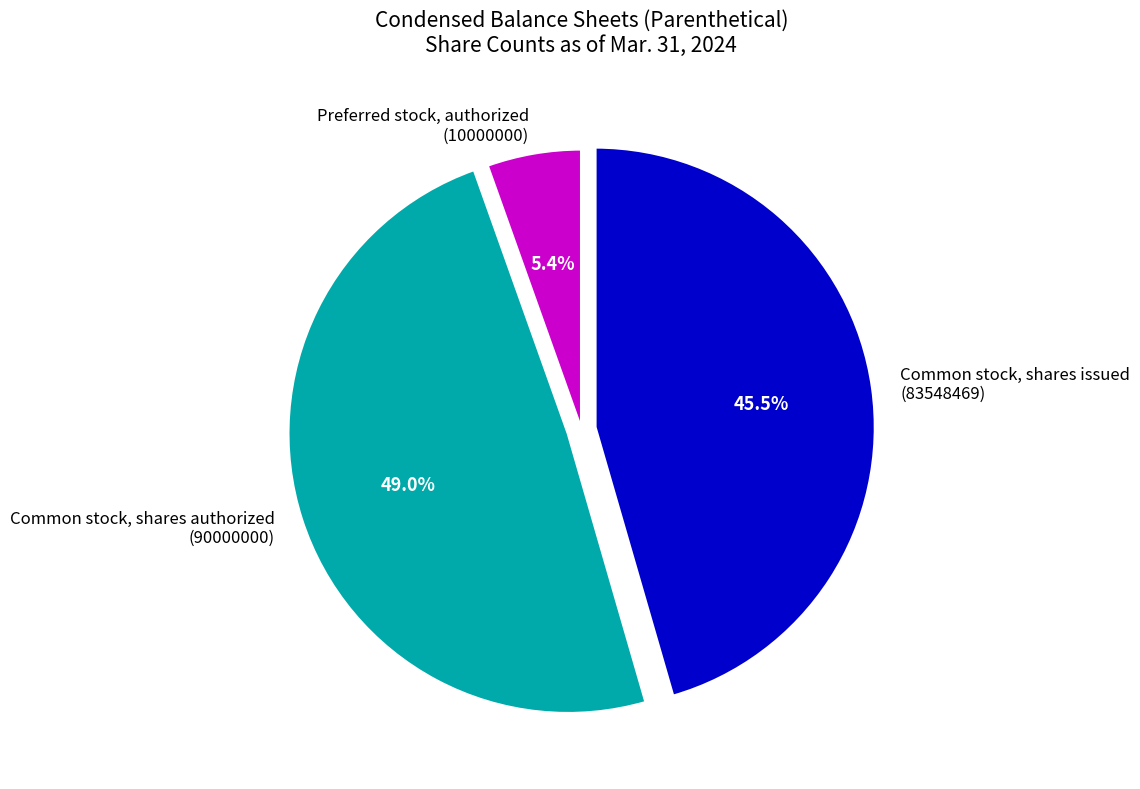

What is the largest slice in the pie chart?

Common stock, shares authorized (90000000)